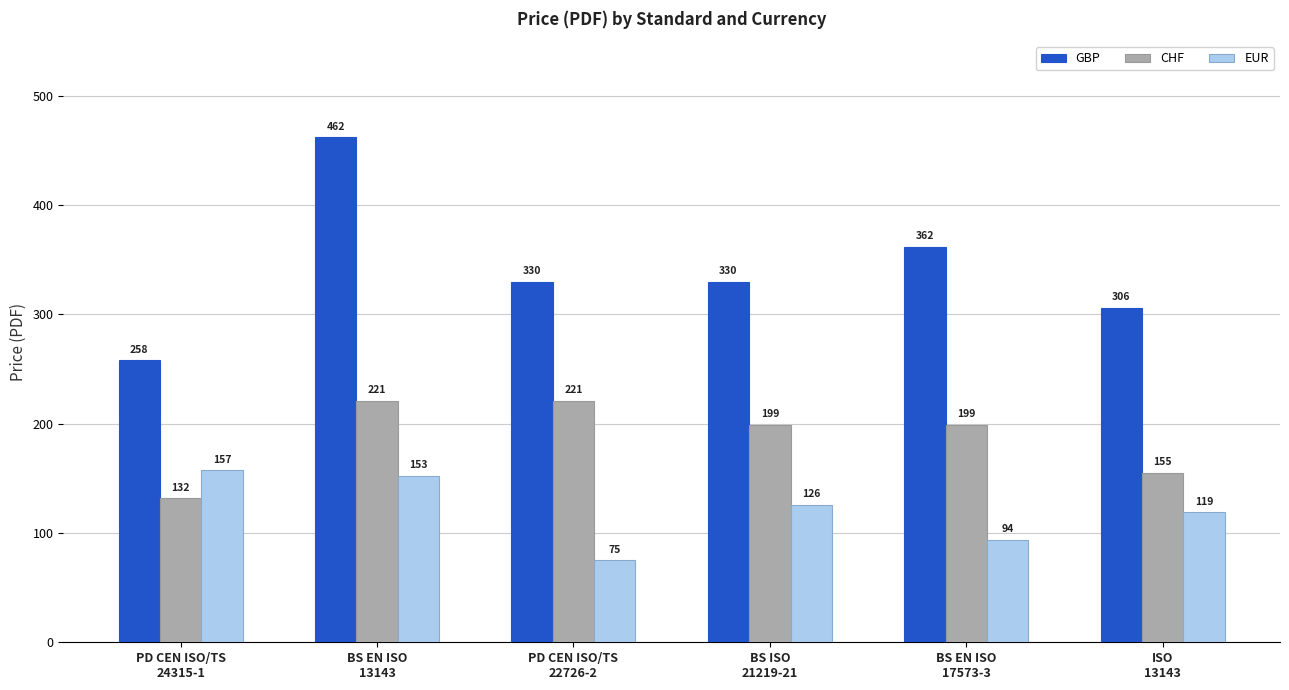

At how many categories does at least one series exceed 272?

5